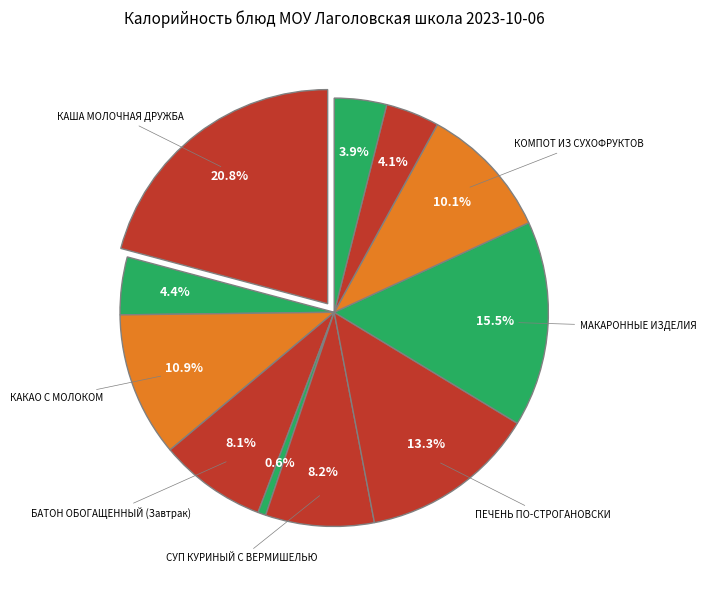

Which category has the biggest portion of the pie?

КАША МОЛОЧНАЯ ДРУЖБА